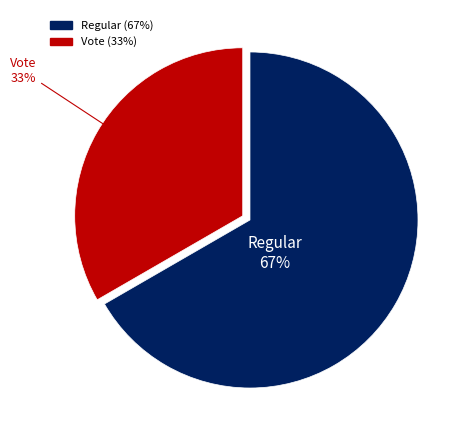

Is it true that Vote is 26% of the pie?

False